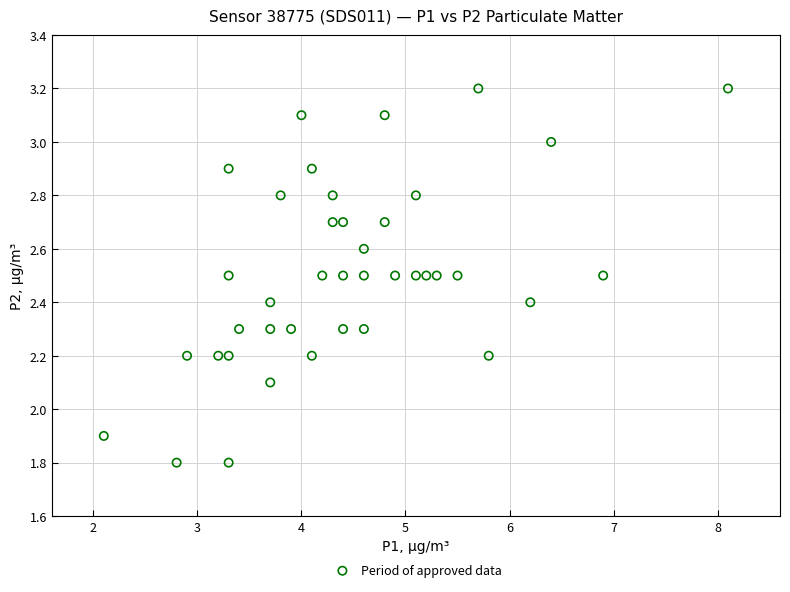

What is the range of X values (max minus min)?

6.0